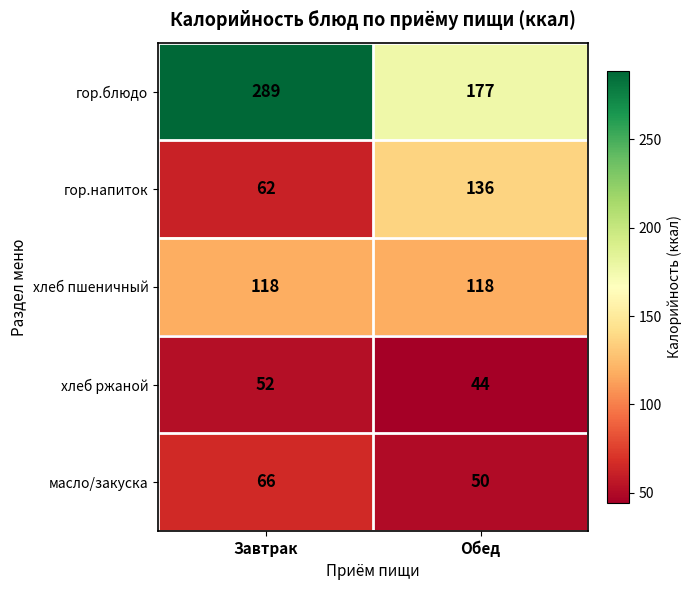

Which series has the largest total across all categories?

гор.блюдо